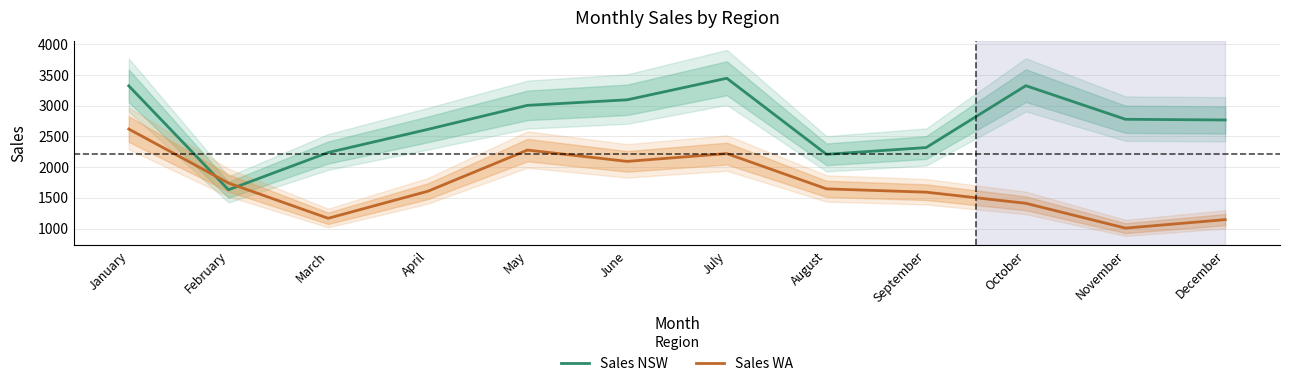

Read the Sales WA value at September.

1593